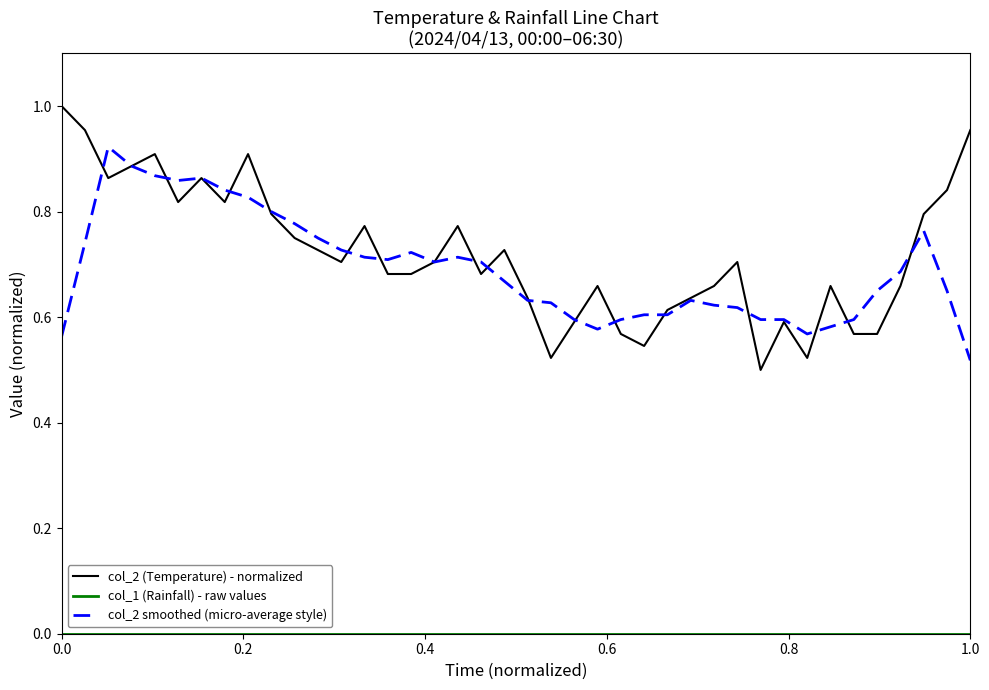

Which series has the largest range (max minus min)?

col_2 (Temperature) - normalized